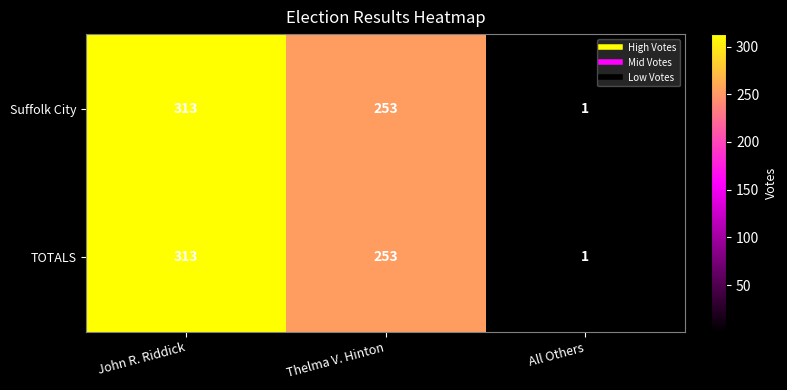

How many Suffolk City values are between 1 and 313?

3